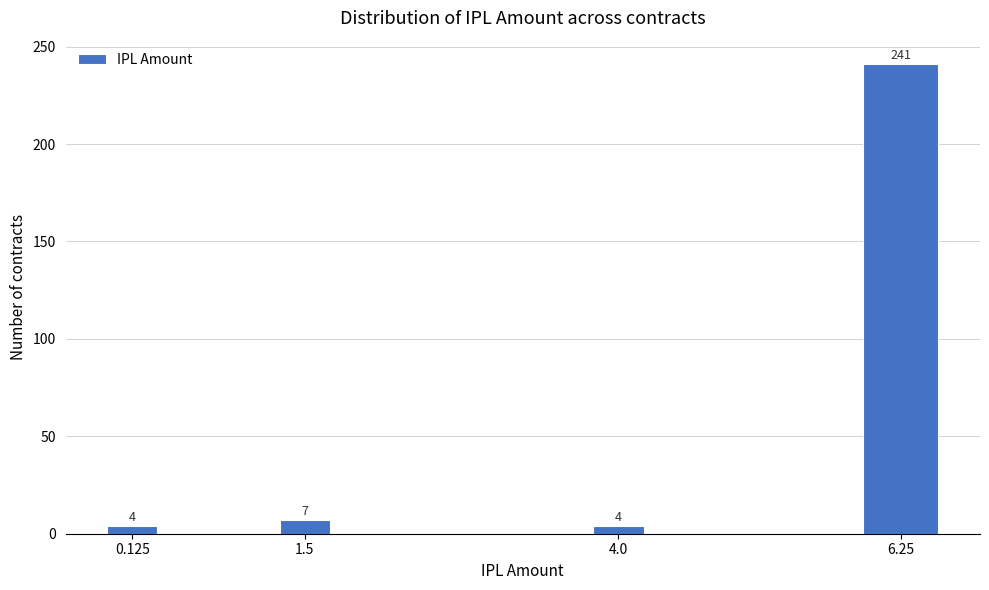

Reading left to right, extract all data points from this chart.

0.125=4	1.5=7	4.0=4	6.25=241